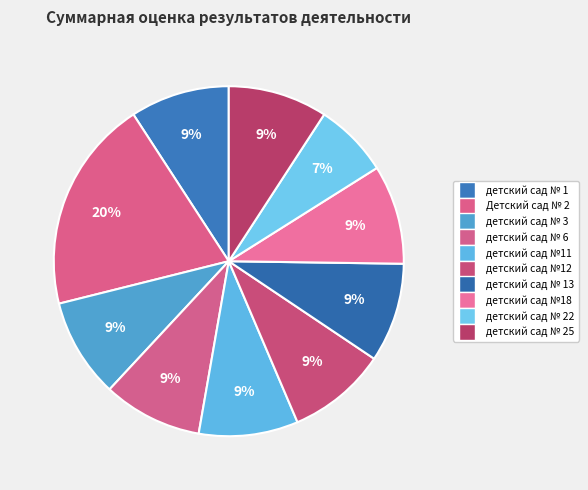

Which slice is the largest?

Детский сад № 2